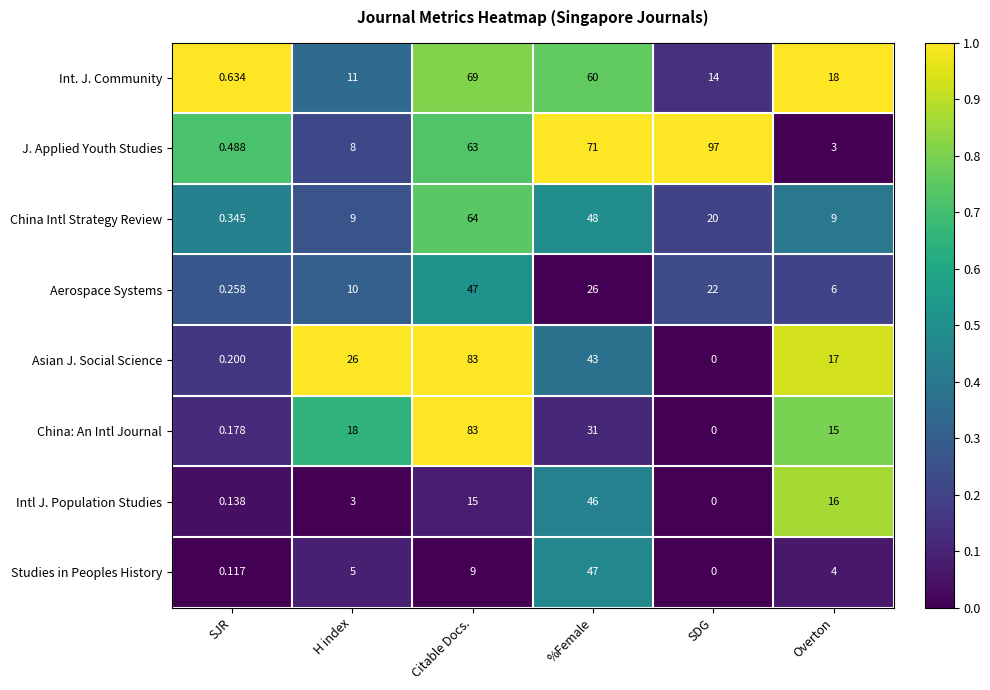

What is the greatest value displayed?

97.0